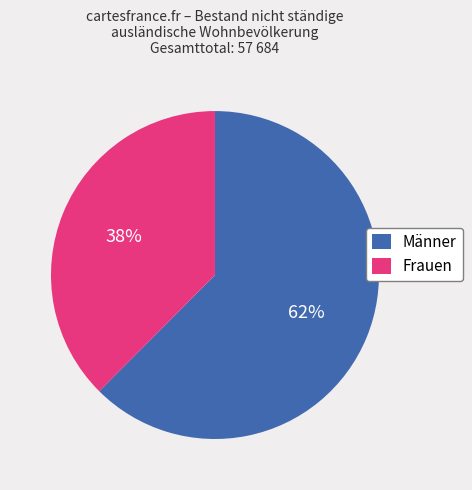

To the nearest percent, what portion does Männer represent?

62%